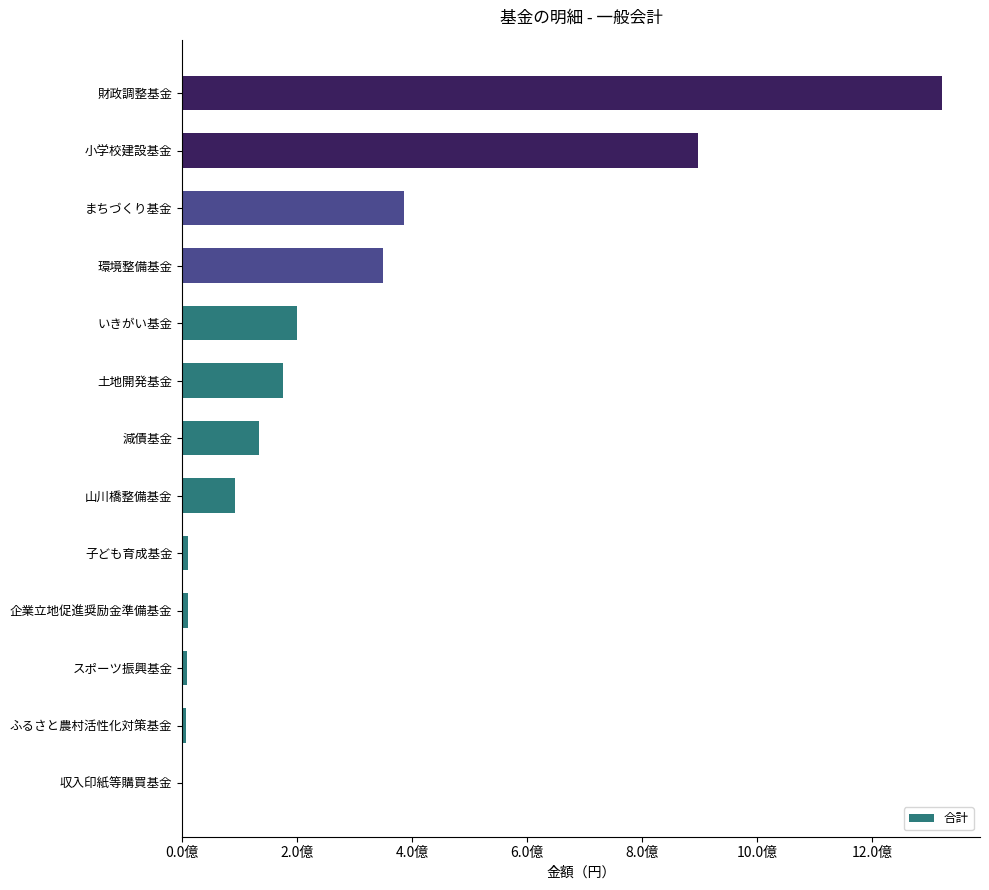

What is the smallest value displayed?

300000